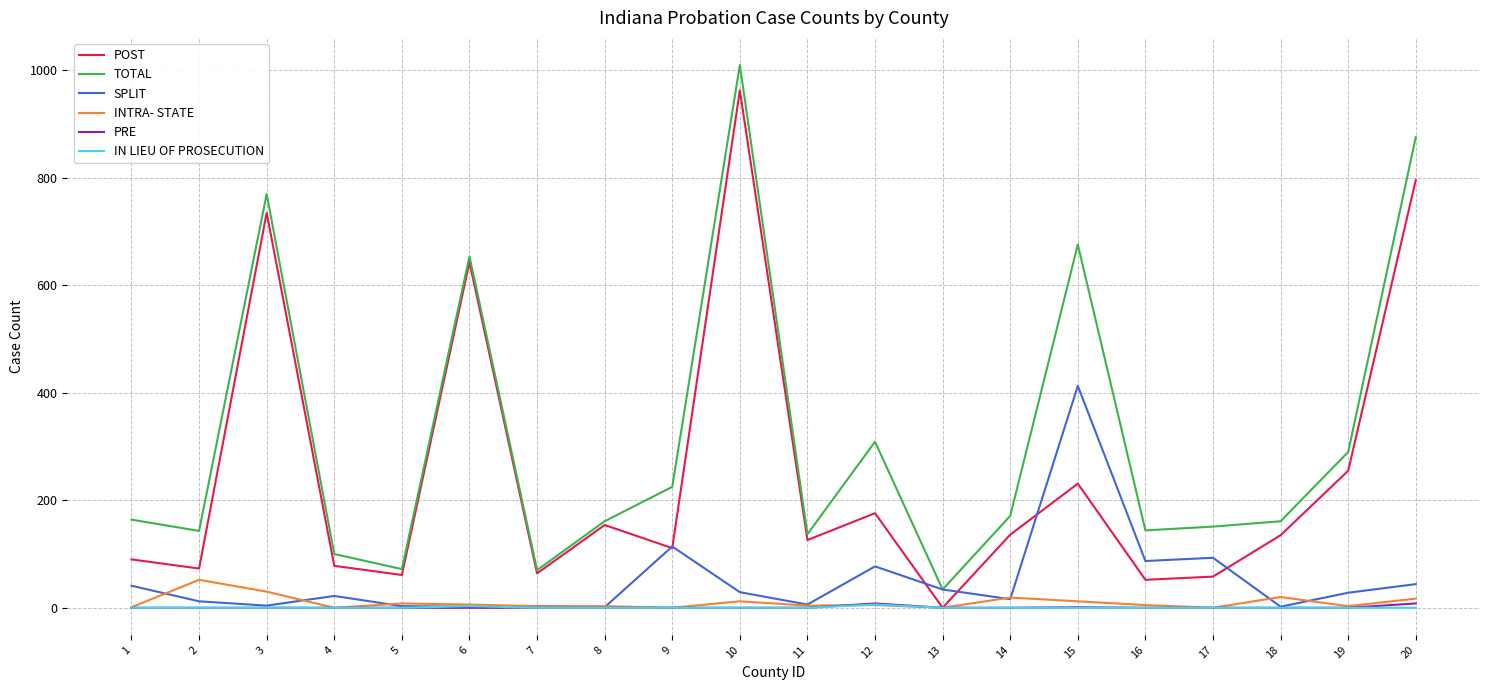

True or false: TOTAL and INTRA- STATE intersect in this chart.

False